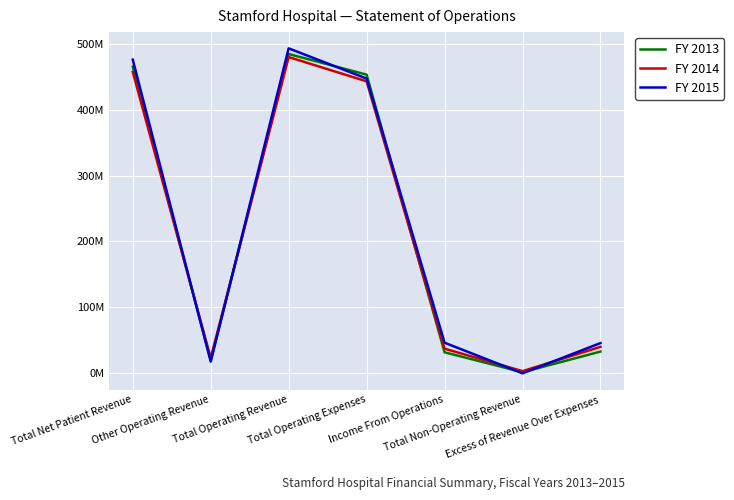

What is the value of the FY 2014 point at the 1st from the left?

457806205